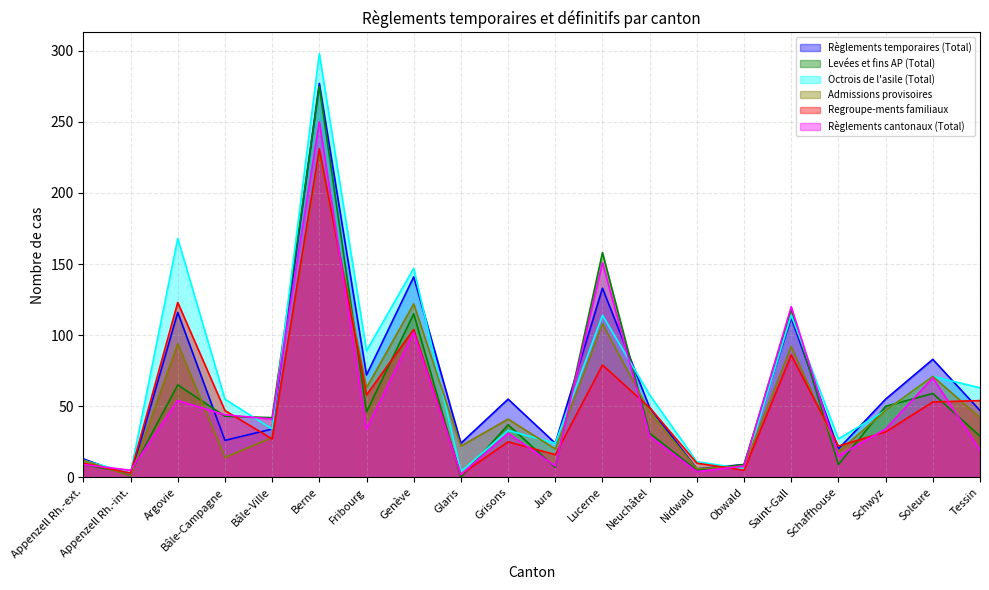

Between Fribourg and Neuchâtel, which series saw the biggest shift?

Octrois de l'asile (Total)